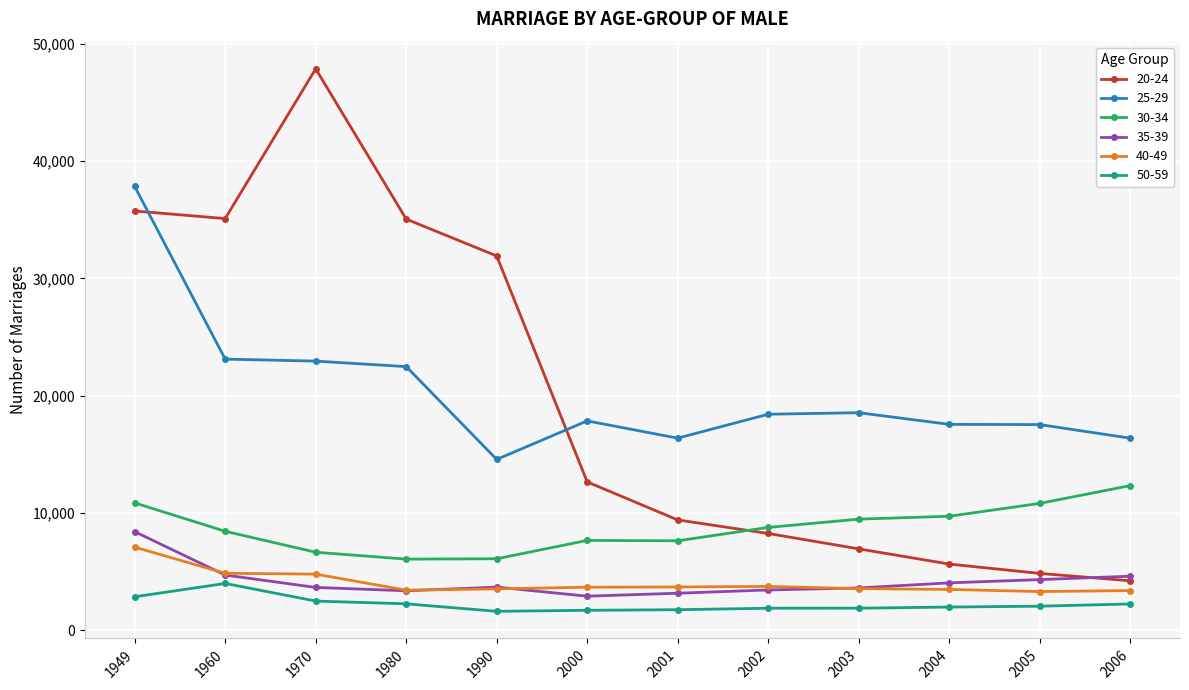

What is the minimum value shown in the chart?

1614